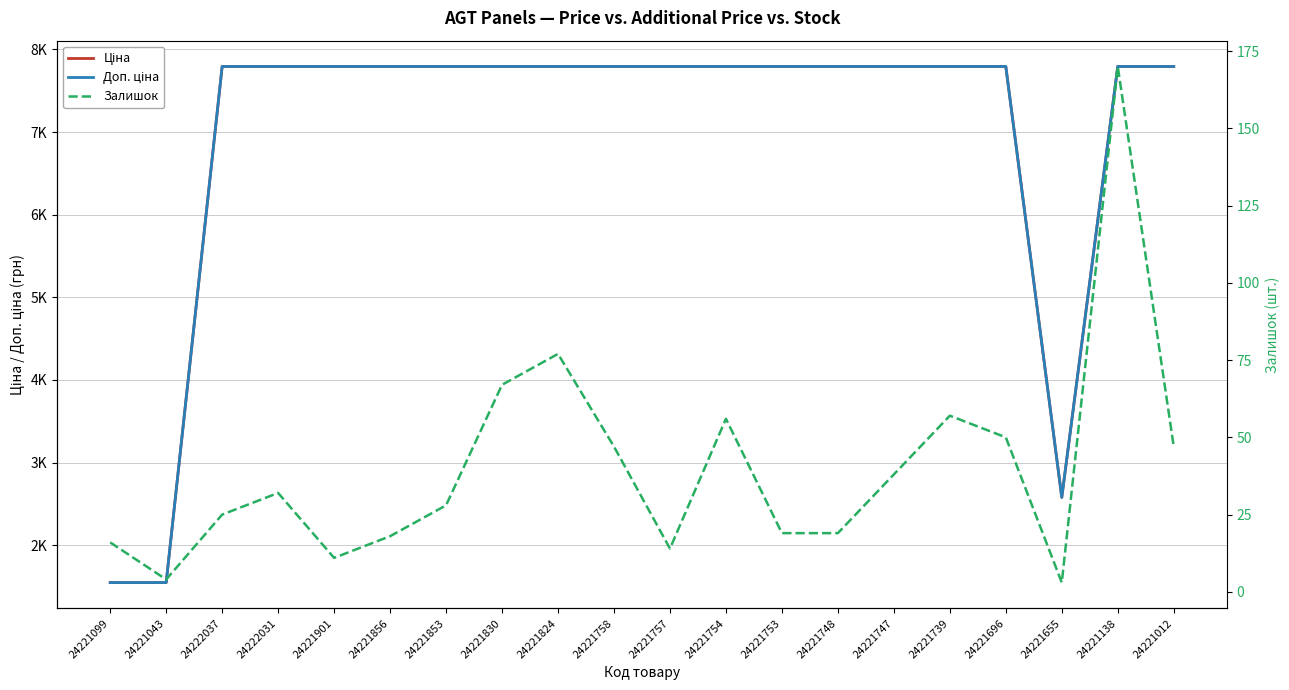

What position from the right is 24221901?

16